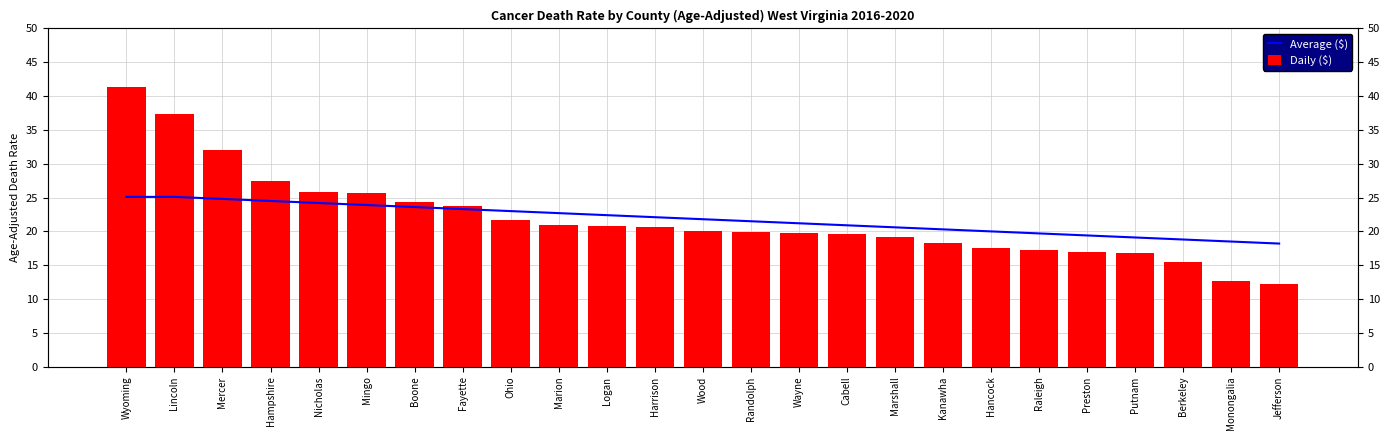

What is the sum of all Daily ($) values?

547.6